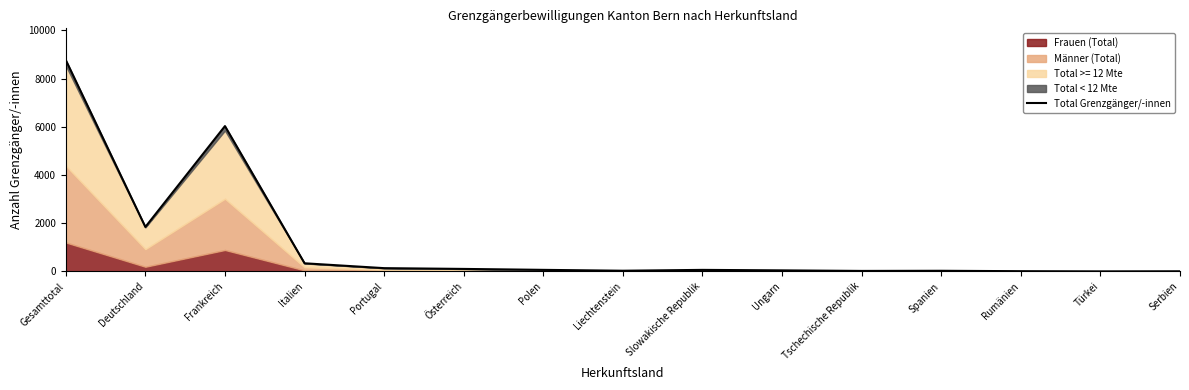

What is the difference between the values at Serbien and Gesamttotal?

8768